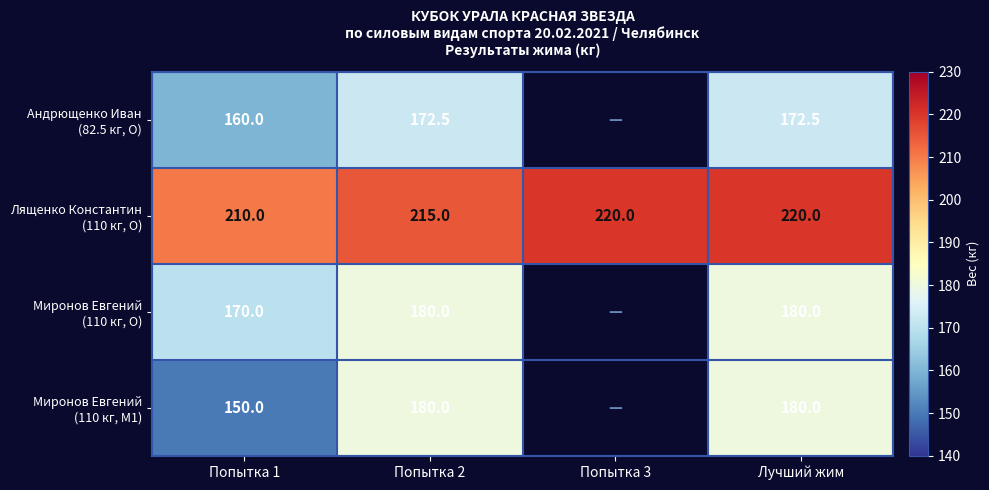

What is the total value across all series at Попытка 1?

690.0